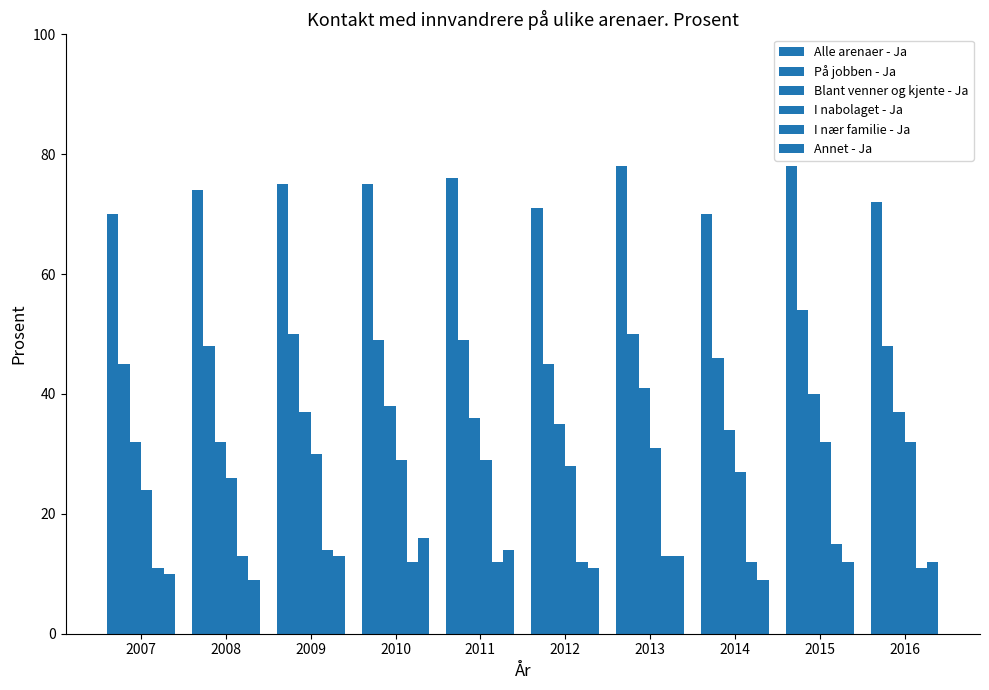

How many distinct data groups are displayed?

6